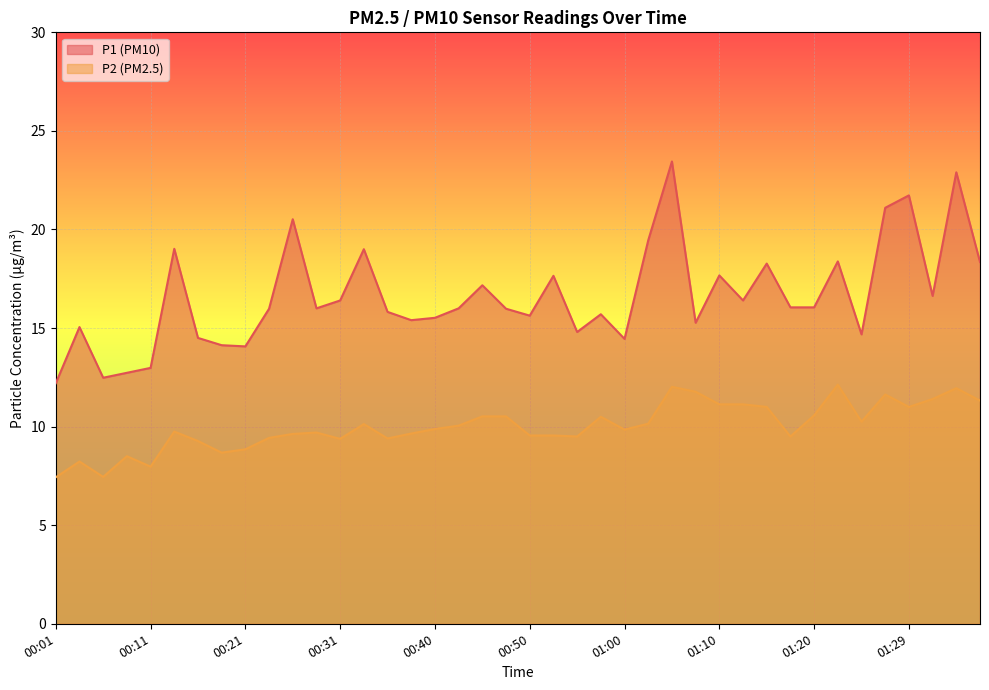

What is the approximate value of P1 at 01:00?

14.4